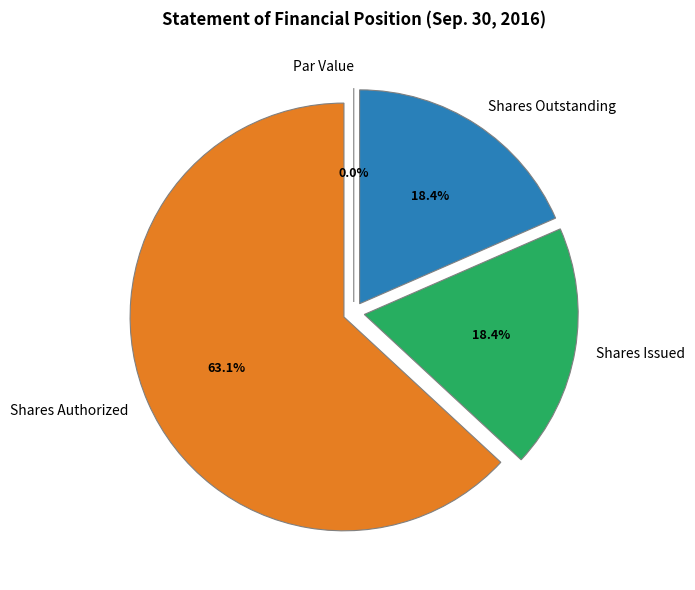

To the nearest percent, what is the difference between the largest and smallest slice percentages?

63%